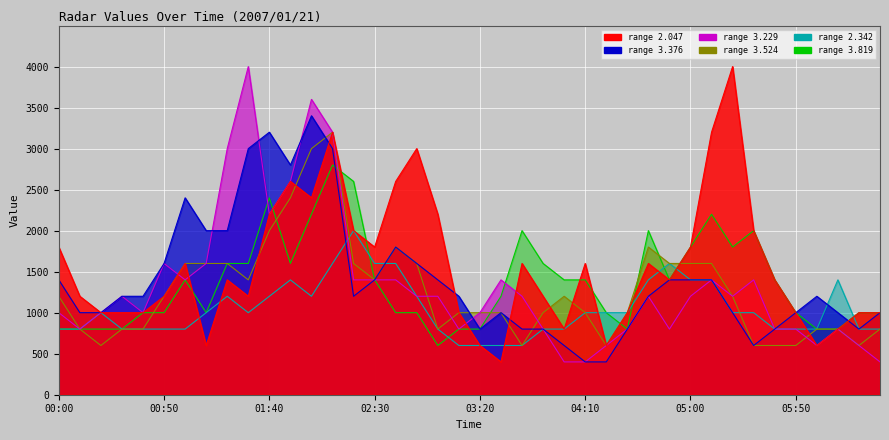

What is the average value of the 3.524 series?

1260